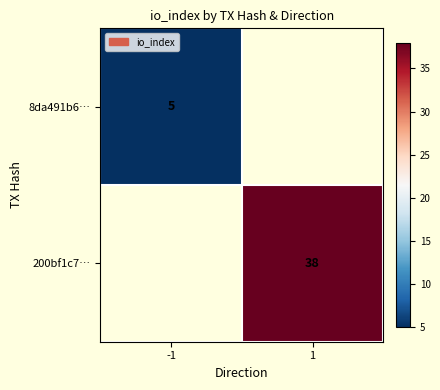

What is the greatest value displayed?

38.0